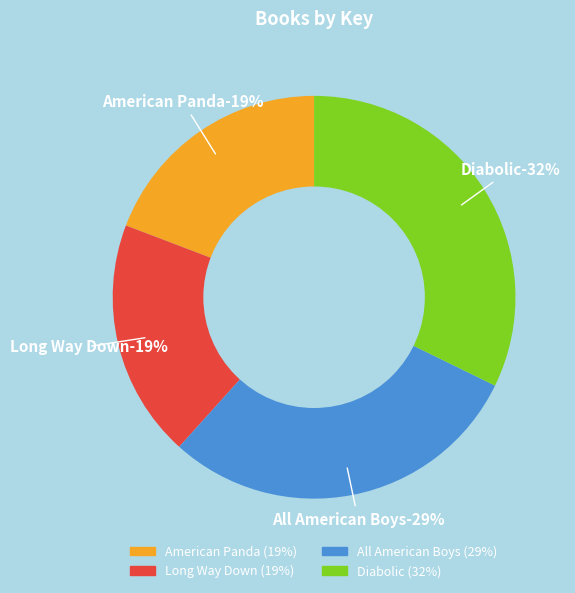

Rank the categories by value from highest to lowest.

Diabolic, All American Boys, American Panda, Long Way Down